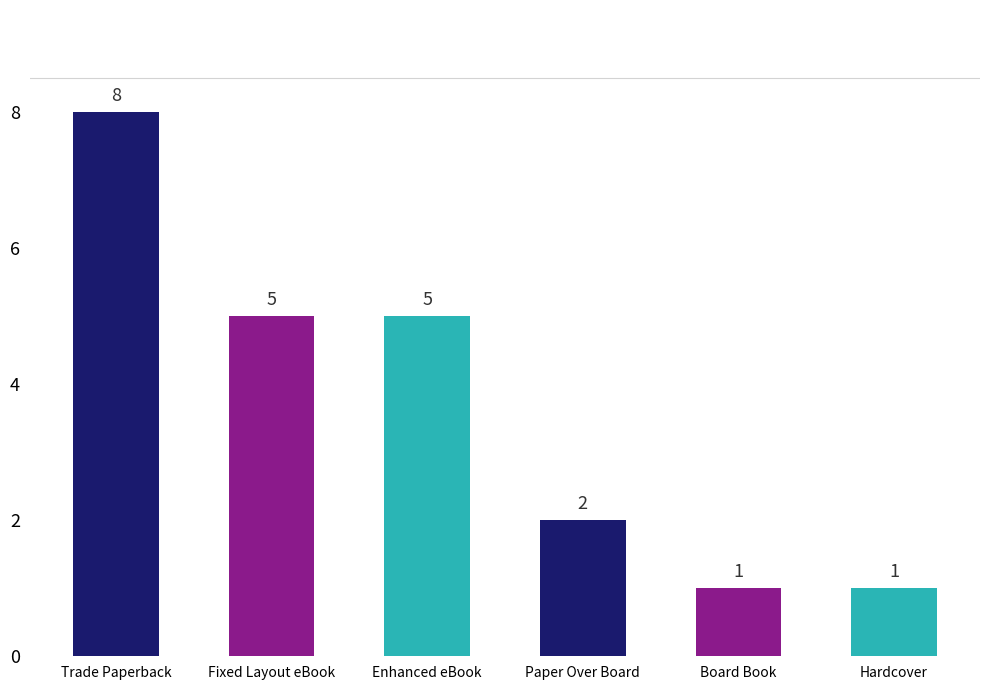

Where does the data first go above 5?

Trade Paperback